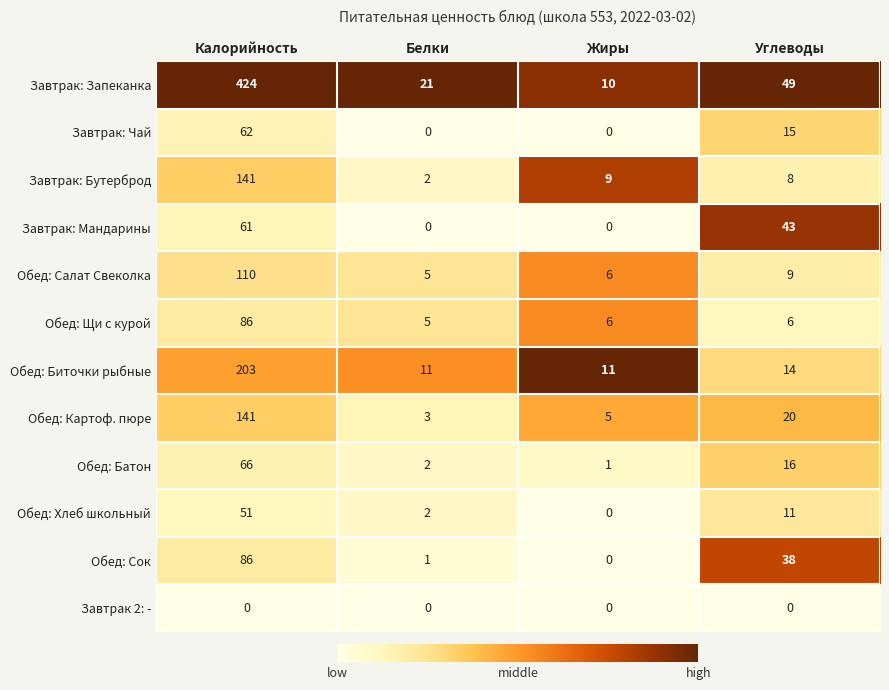

Which series has the largest range (max minus min)?

Завтрак: Запеканка